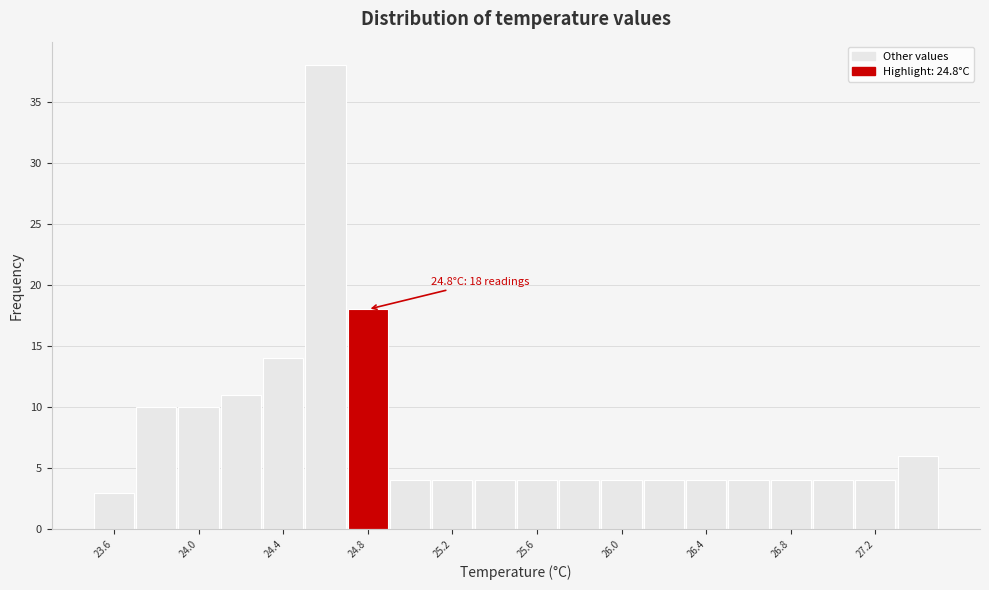

Which range on the x-axis has the tallest bar?

24.5 to 24.7